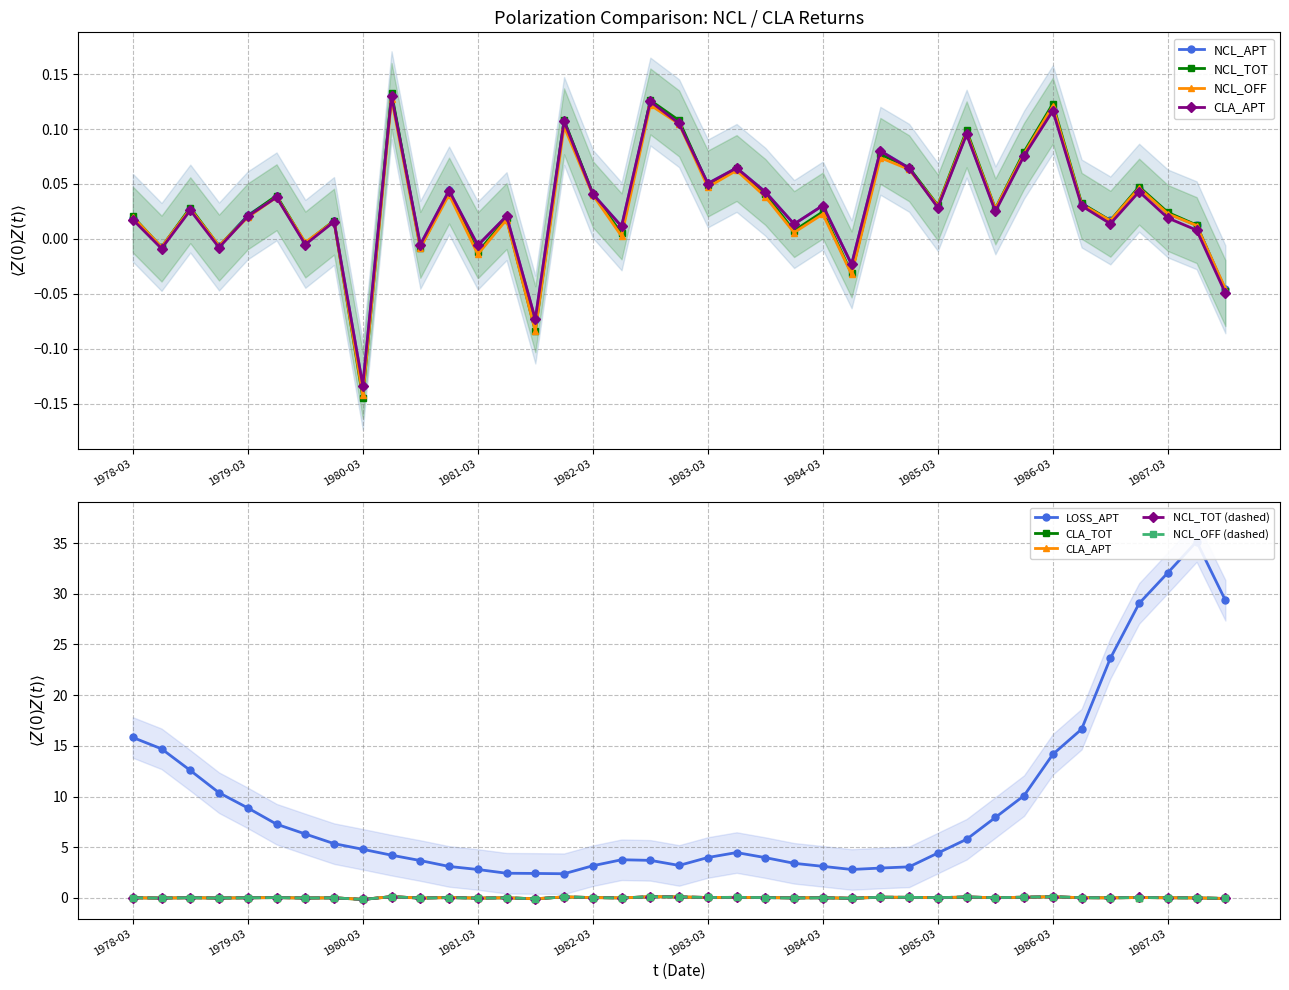

What position from the left is 1985-09-30?

31